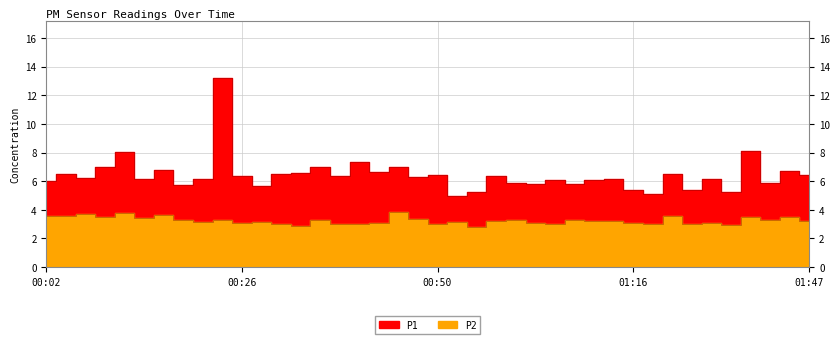

Between 00:16 and 00:21, which is larger?

00:16